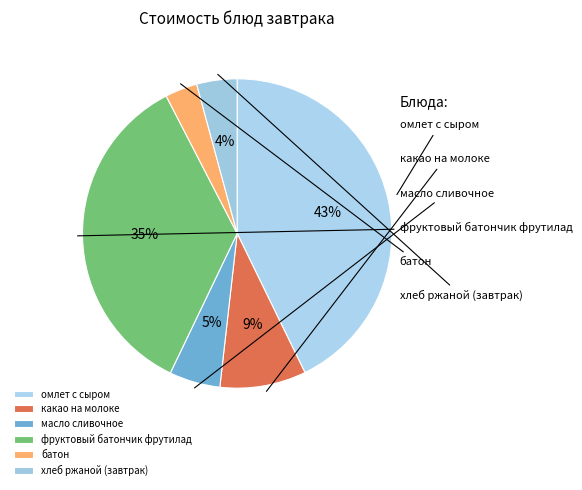

Approximately how many times larger is the value at омлет с сыром compared to фруктовый батончик фрутилад?

1.2